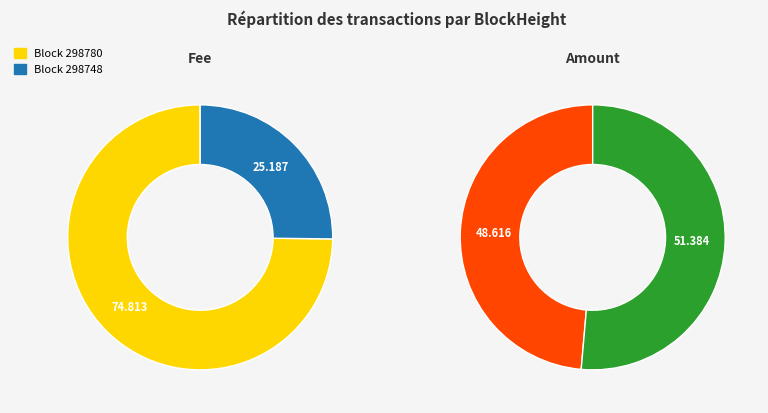

Is there any slice that represents more than half of the pie?

Yes